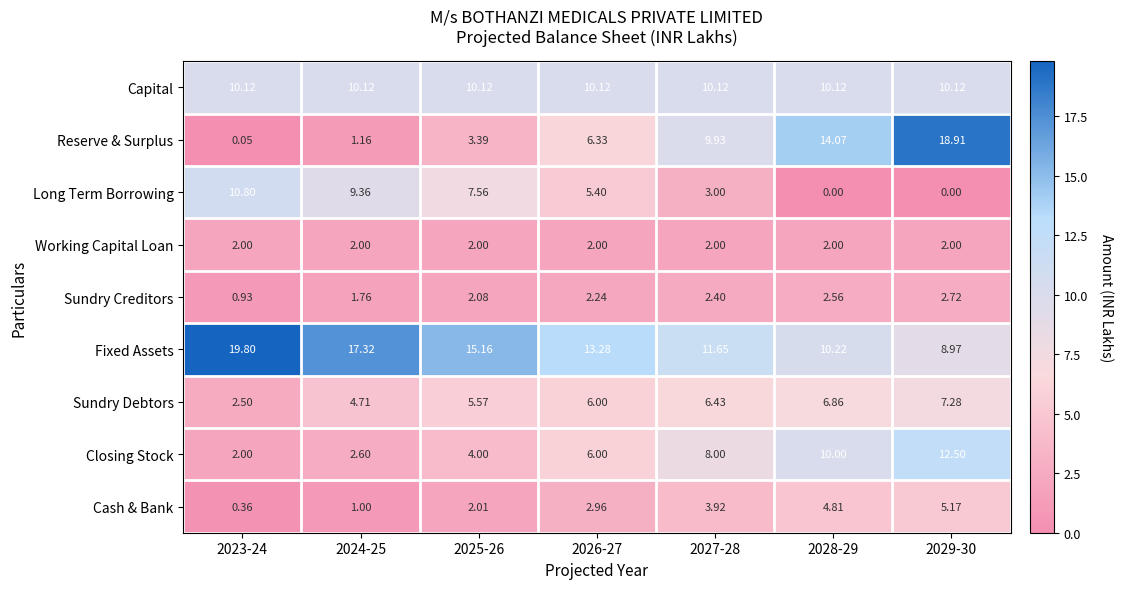

At how many categories does at least one series exceed 9?

7